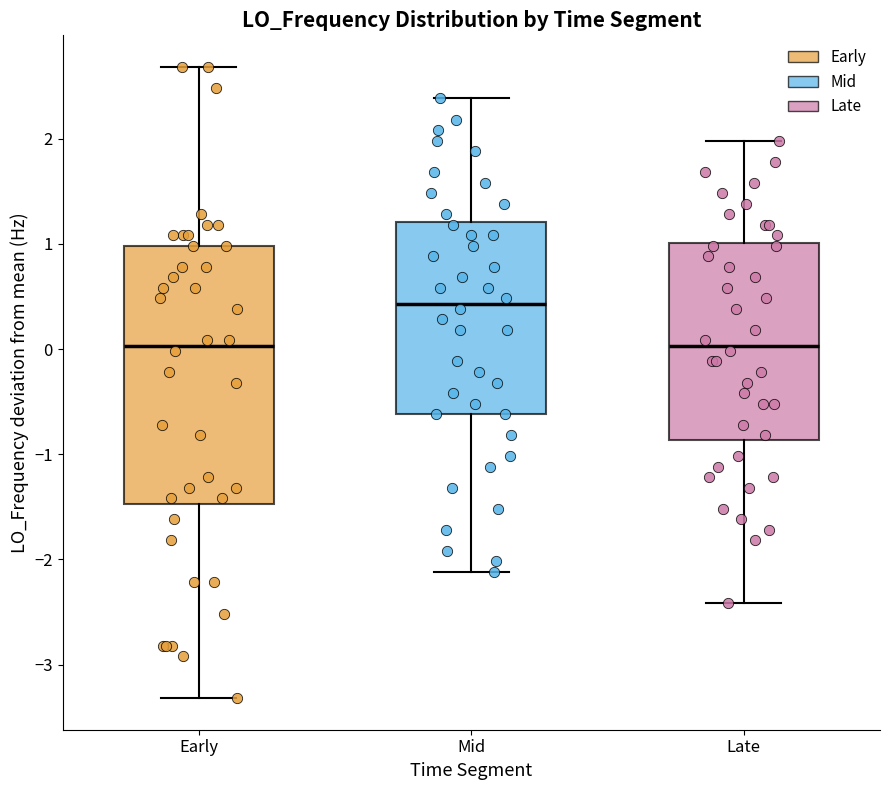

Reading left to right, read every box against the y-axis: the position of its median line, the range the box covers, and the ends of its whiskers. The values are not printed on the chart, so give them approximately, as read against the axis.

Early: median 0.0, box -1.5 to 1.0, whiskers -3.3 to 2.7
Mid: median 0.4, box -0.6 to 1.2, whiskers -2.1 to 2.4
Late: median 0.0, box -0.9 to 1.0, whiskers -2.4 to 2.0